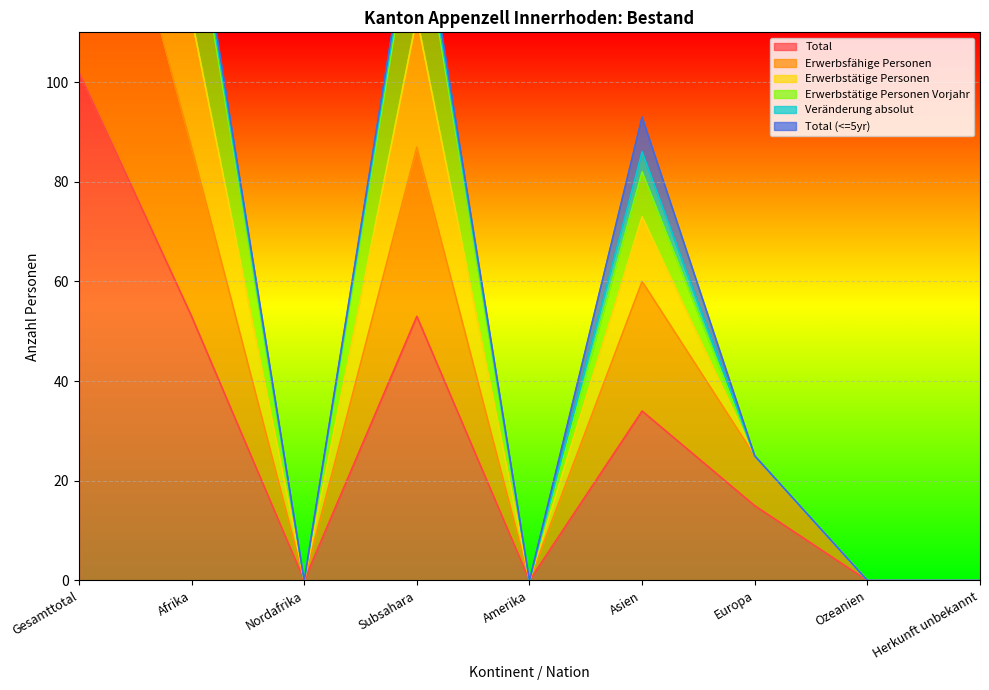

At which label is Erwerbstätige Personen closest to 122?

Afrika